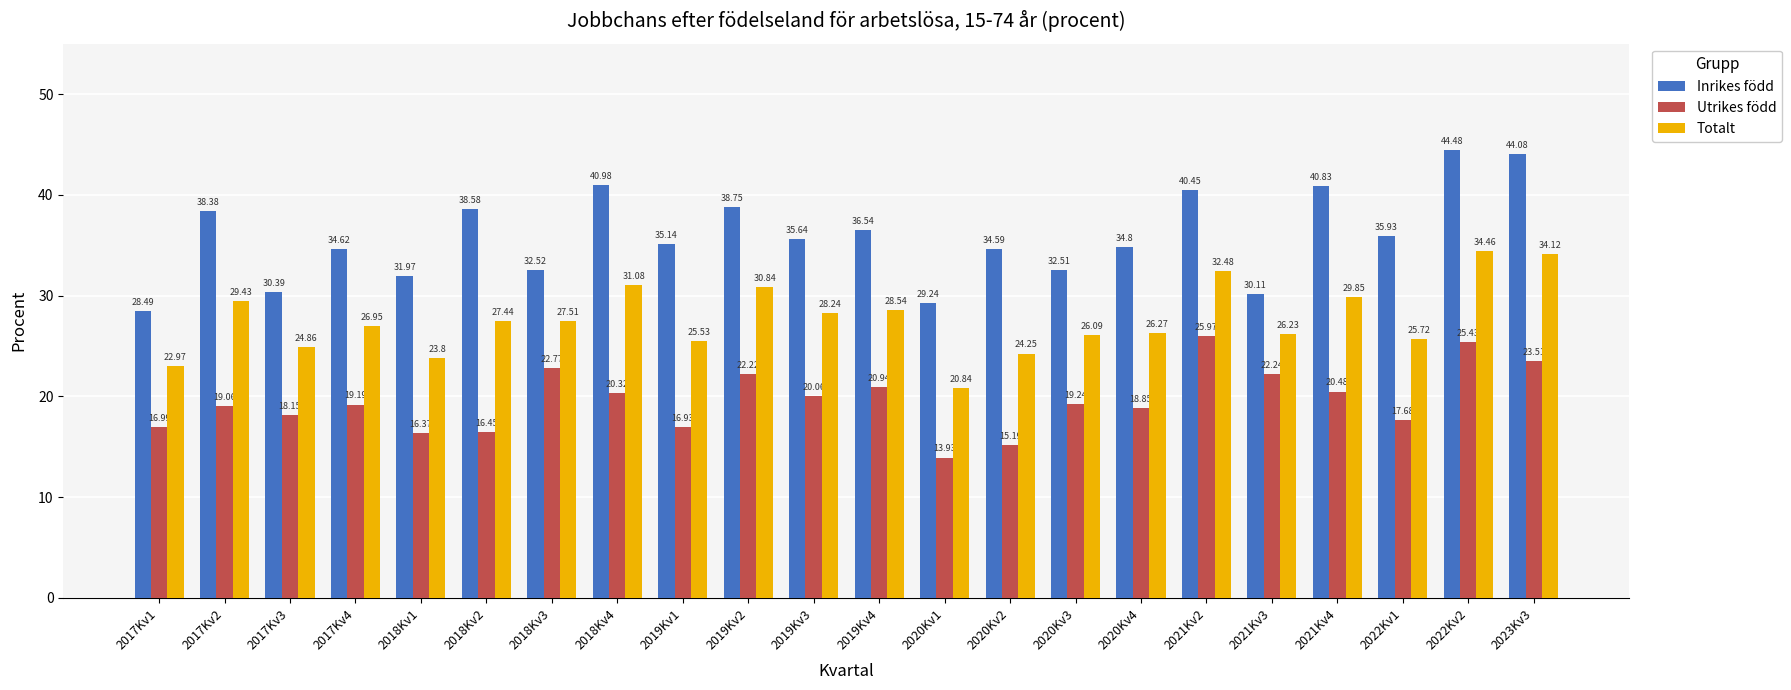

How many values in the Totalt series exceed 27?

11